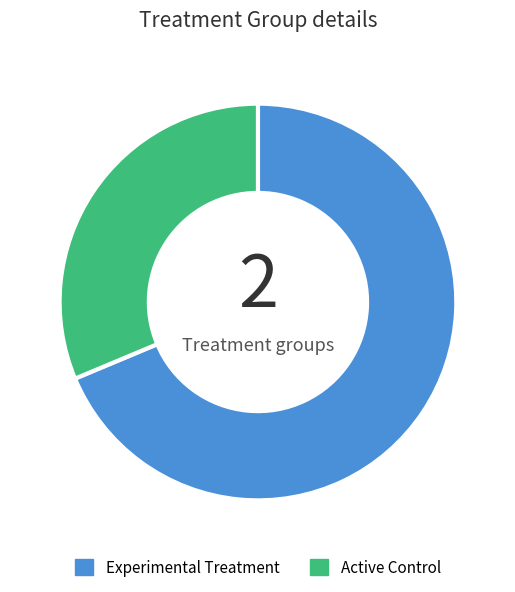

Do Experimental Treatment and Active Control together represent more than half of the pie?

Yes